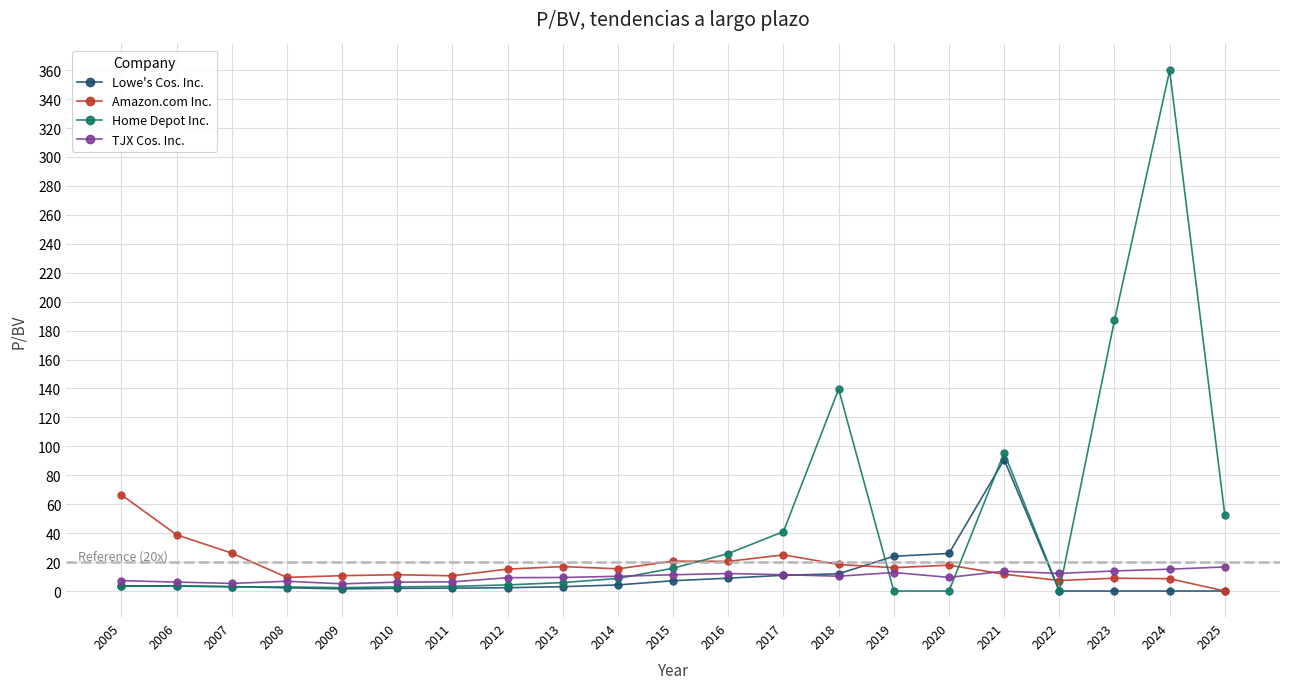

How many data points in TJX Cos. Inc. are above 10?

11